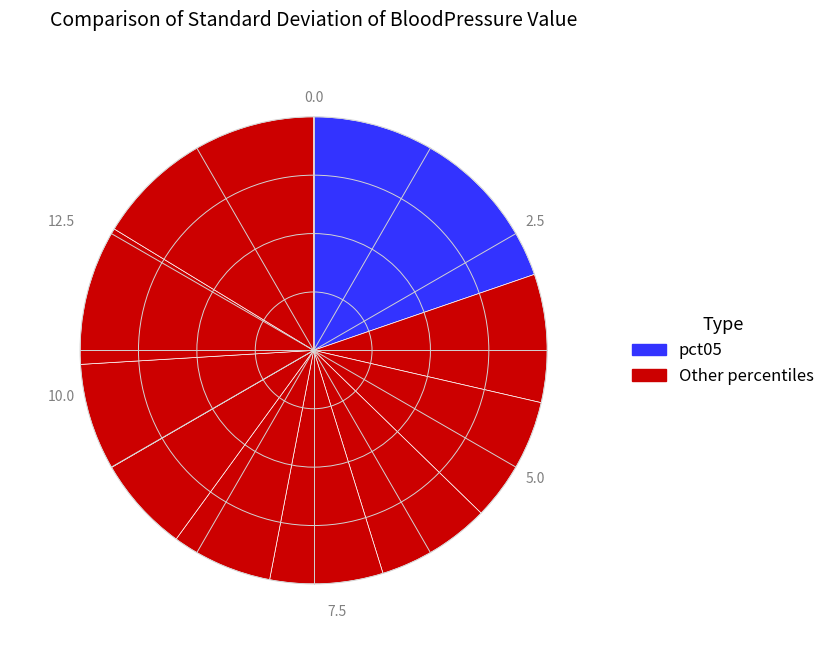

Is there any slice that represents more than half of the pie?

No